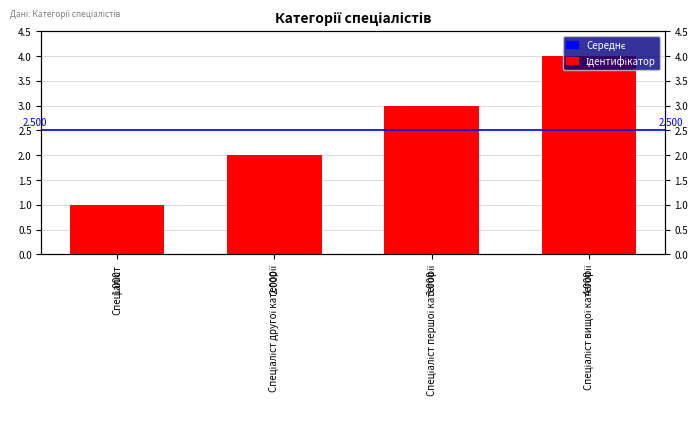

List the labels in order of value, largest first.

Спеціаліст вищої категорії, Спеціаліст першої категорії, Спеціаліст другої категорії, Спеціаліст